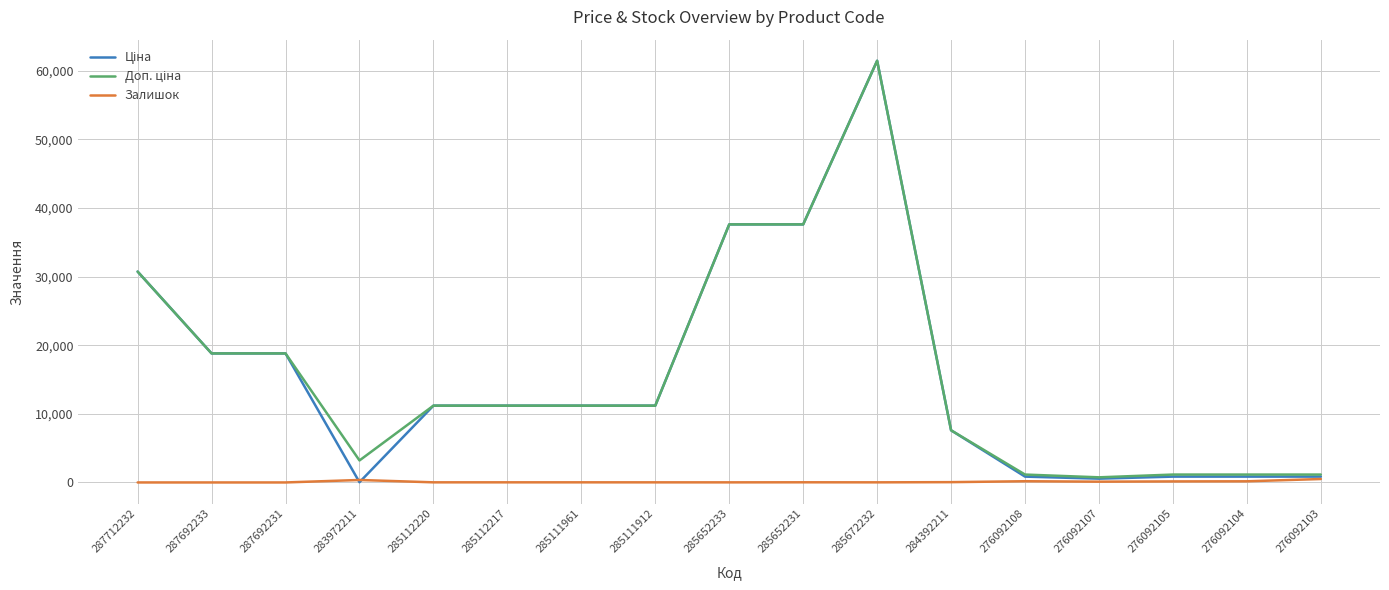

The Залишок series shows 177.0 at 276092108. True or false?

True